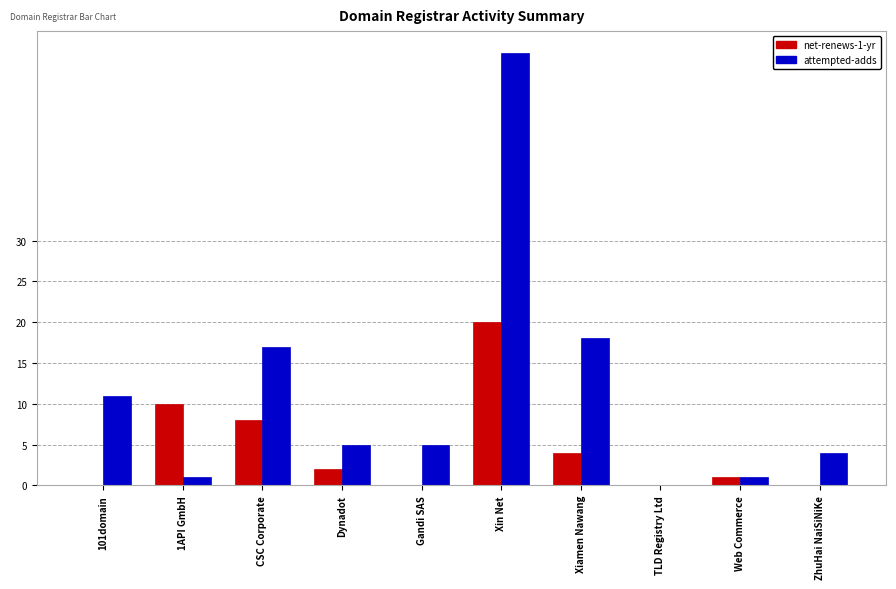

Which series has the widest spread of values?

attempted-adds